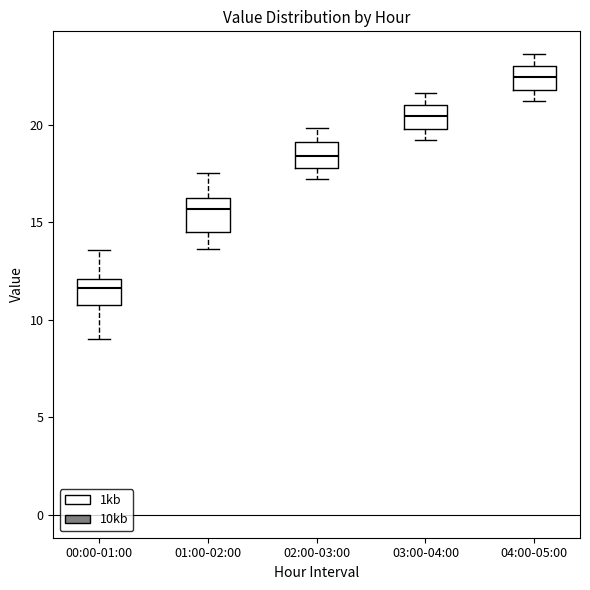

Reading left to right, transcribe this box plot: for each box, give where its median line is, the range the box spans, and where its two whiskers end, as read against the y-axis. The values are not printed on the chart, so give them approximately, as read against the axis.

00:00-01:00: median 11.5, box 11.0 to 12.0, whiskers 9.0 to 13.5
01:00-02:00: median 15.5, box 14.5 to 16.5, whiskers 13.5 to 17.5
02:00-03:00: median 18.5, box 18.0 to 19.0, whiskers 17.0 to 20.0
03:00-04:00: median 20.5, box 20.0 to 21.0, whiskers 19.0 to 21.5
04:00-05:00: median 22.5, box 22.0 to 23.0, whiskers 21.0 to 23.5